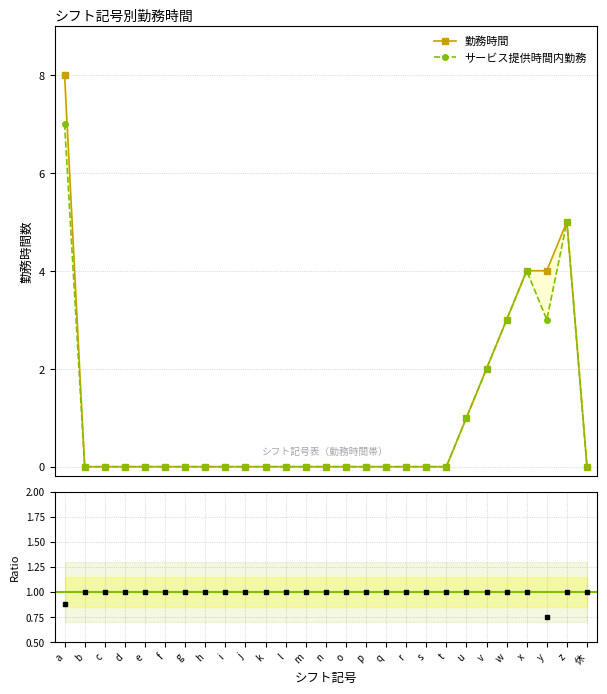

True or false: ratio and 勤務時間 intersect in this chart.

True